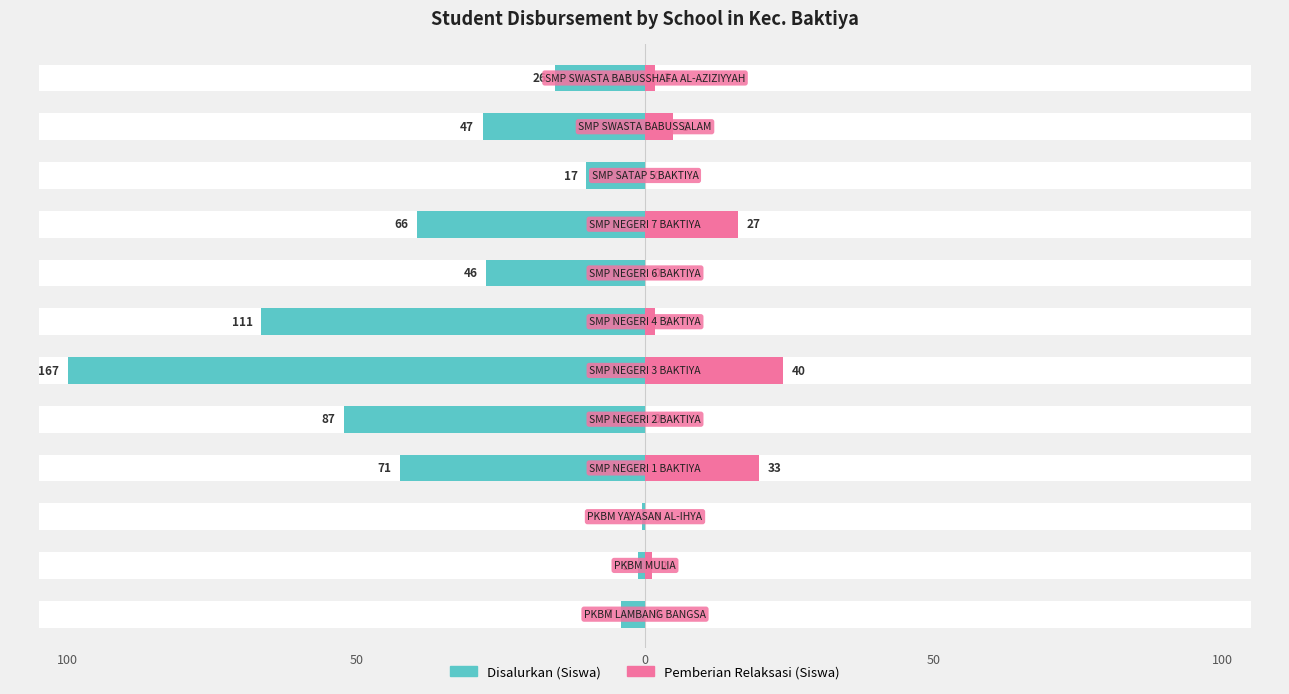

What is the value of the Disalurkan (Siswa) bar at the 3rd from the left?

-0.6